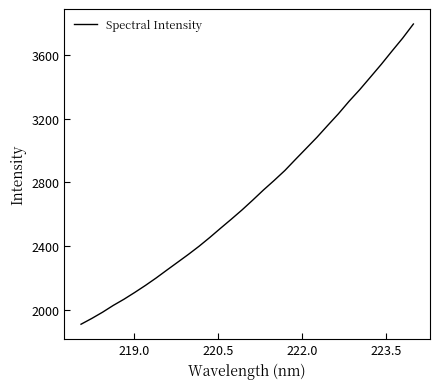

What is the maximum value shown in the chart?

3795.1